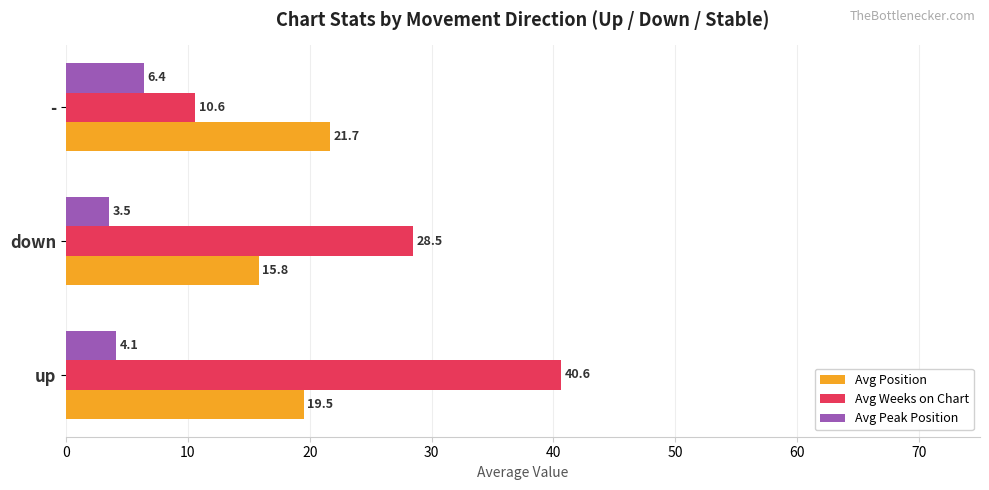

At how many categories does at least one series exceed 7?

3